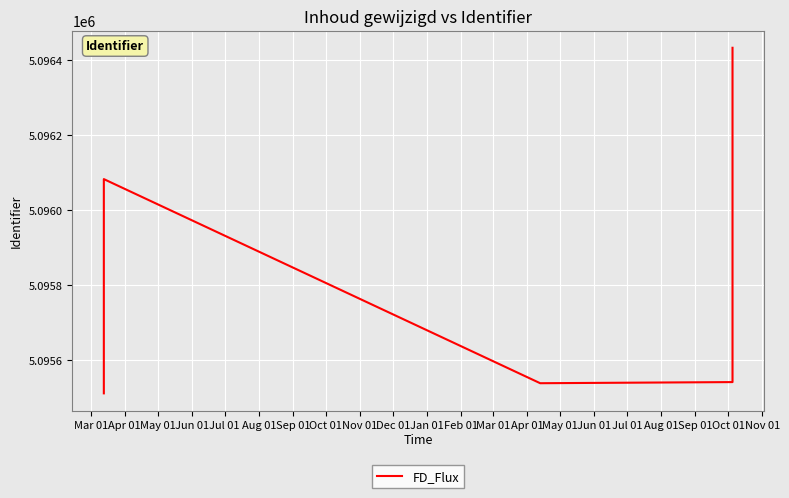

Approximately how many times larger is the value at Jul 01 compared to Dec 01?

1.0